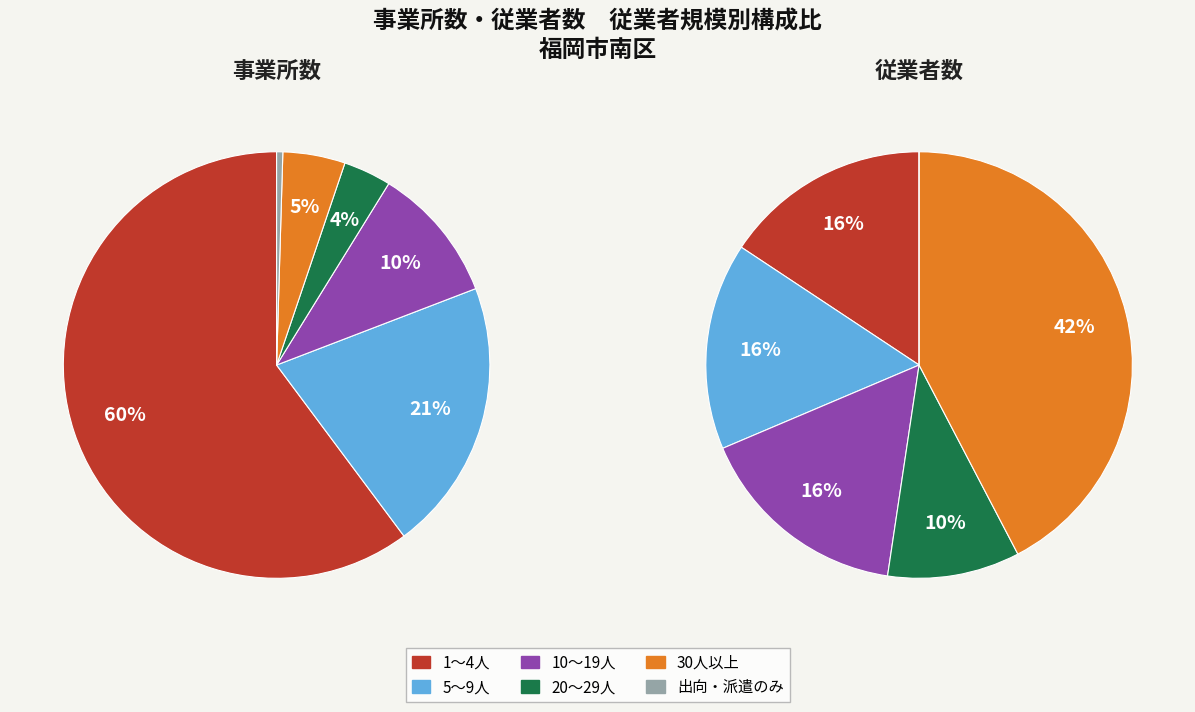

Is it true that 4 is 9% of the pie?

False